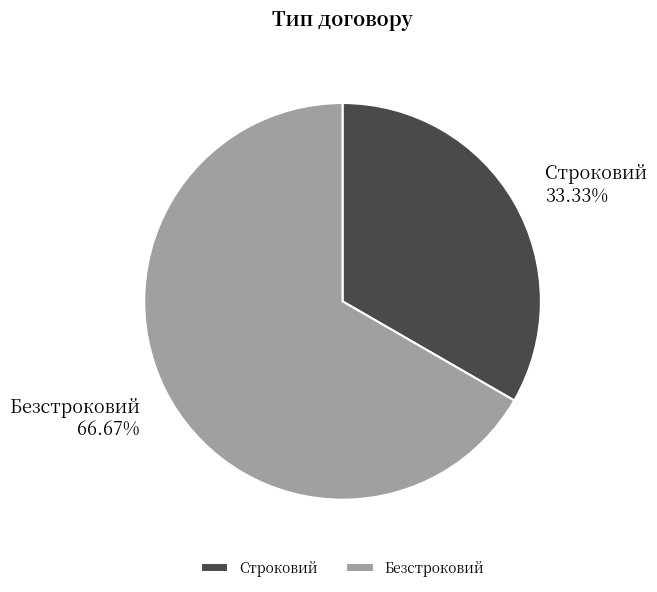

What percentage is the Строковий slice, to the nearest percent?

33%